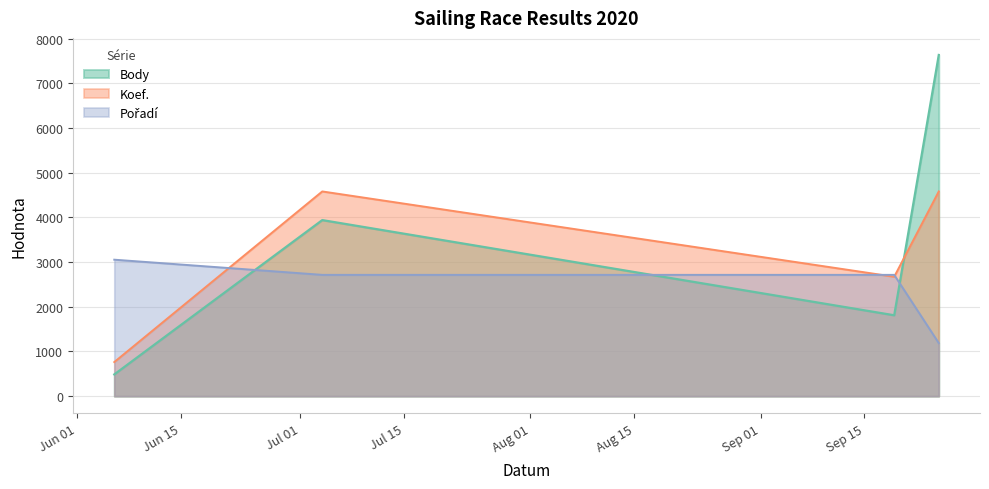

Does the chart display data point markers on the line(s)?

No